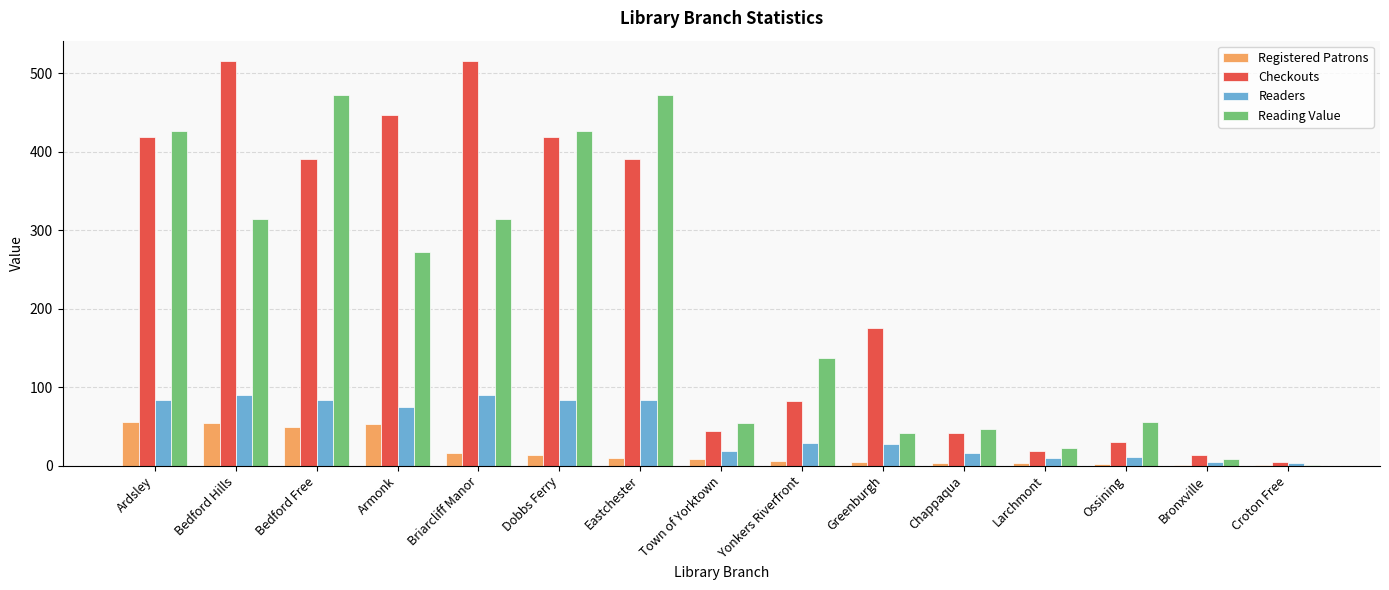

The value of Reading Value at Greenburgh is 23.9. True or false?

False